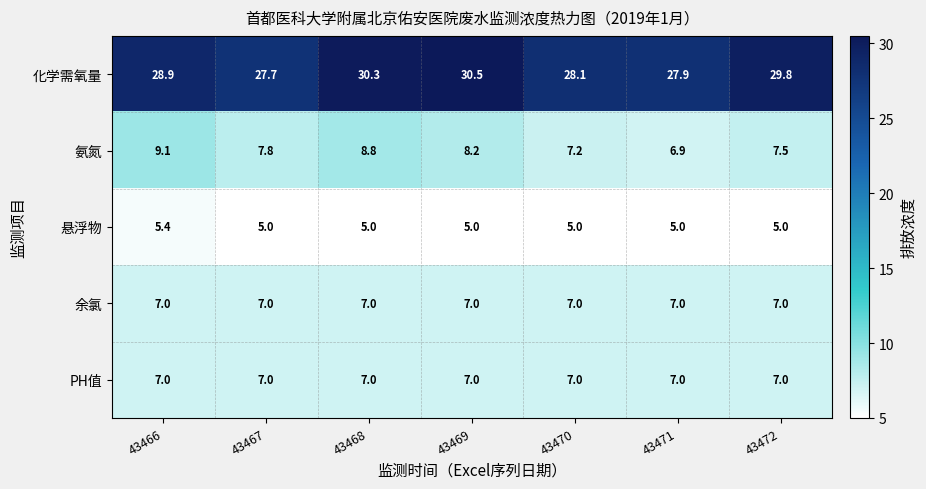

At which category is the sum across all series the highest?

43468